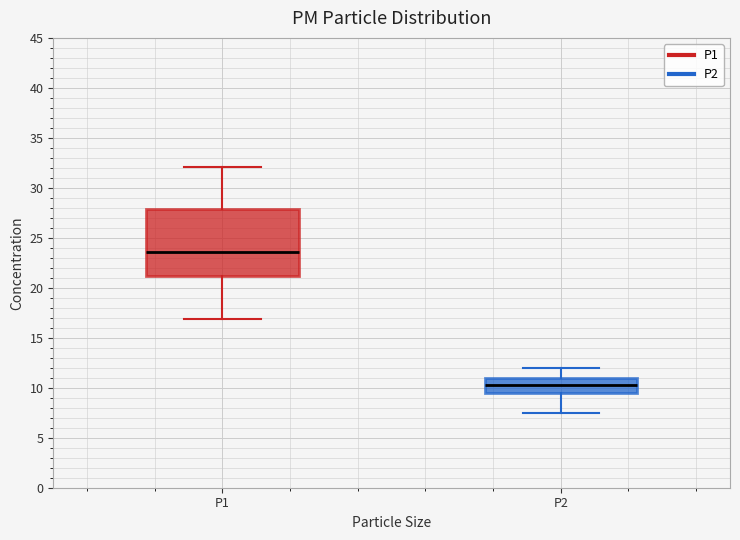

Which box's median line is the lowest?

P2